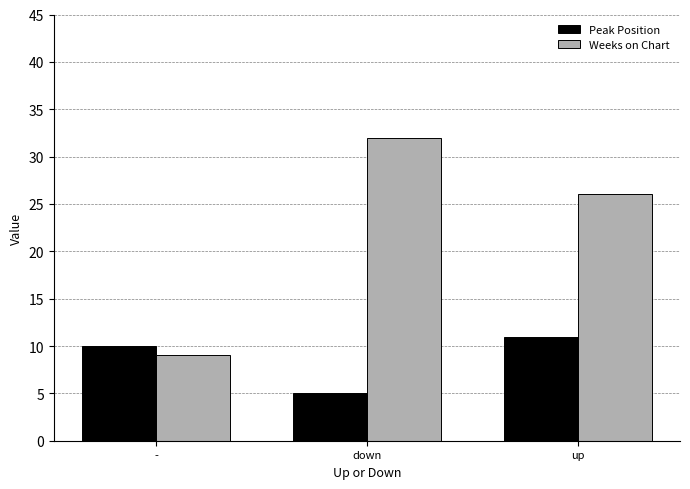

Where does the Weeks on Chart series first go above 26?

down